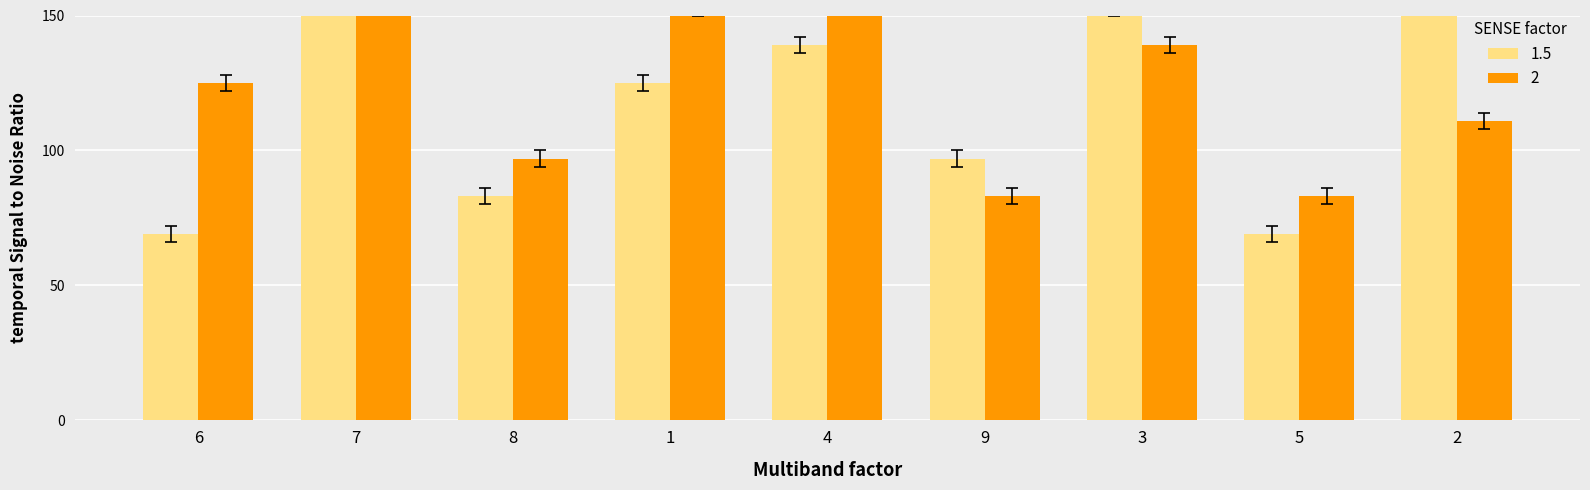

What is the ratio of the value at 2 to the value at 1?

1.3